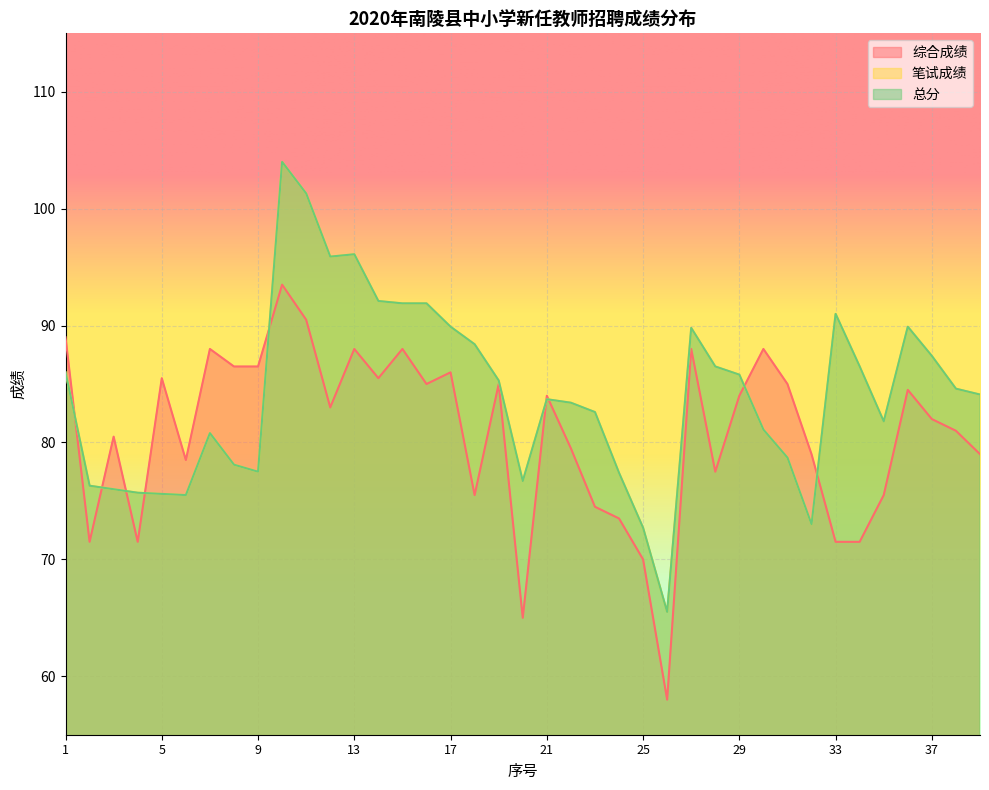

True or false: 笔试成绩 and 总分 intersect in this chart.

False